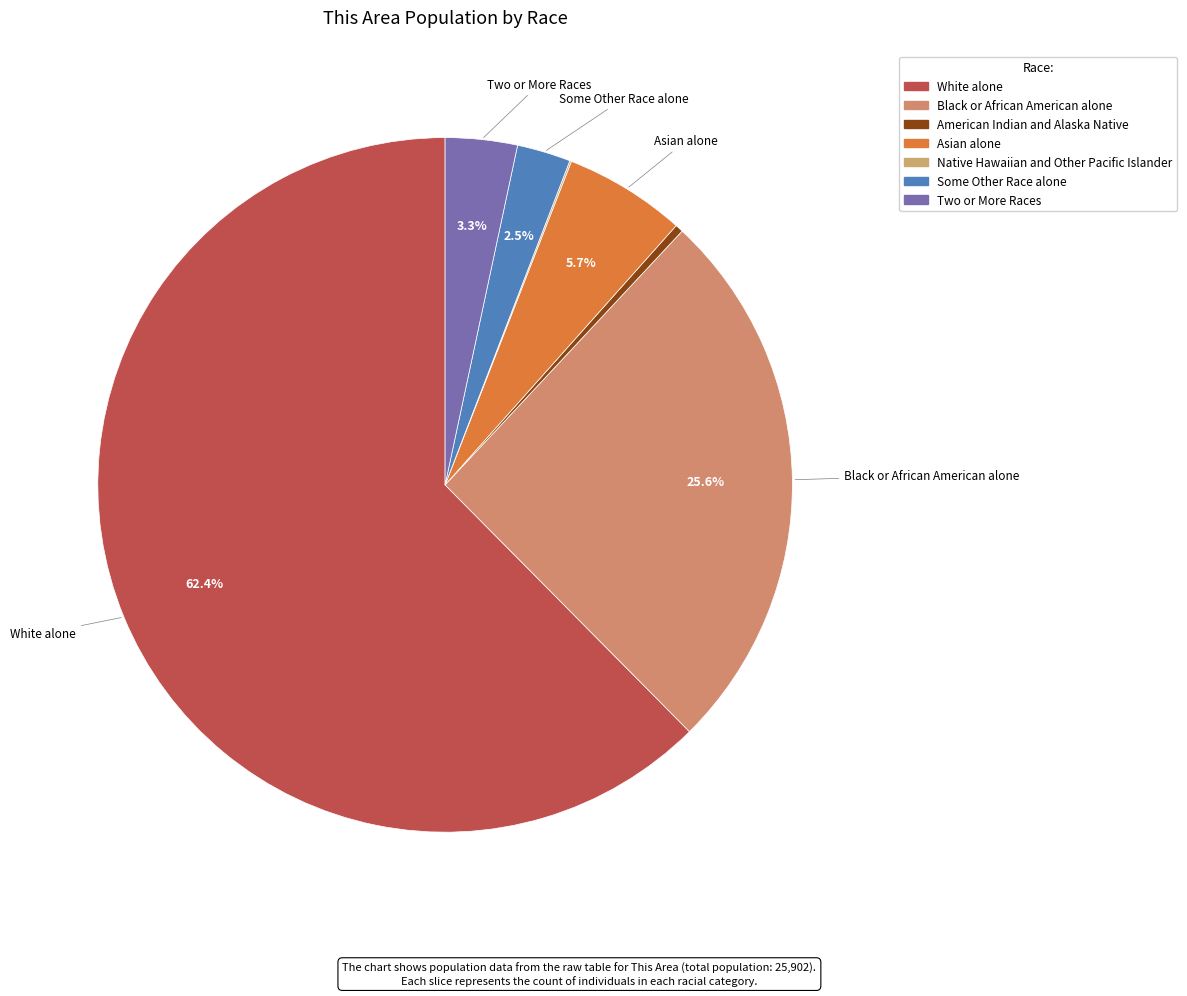

Does White alone account for over 50% of the chart?

Yes